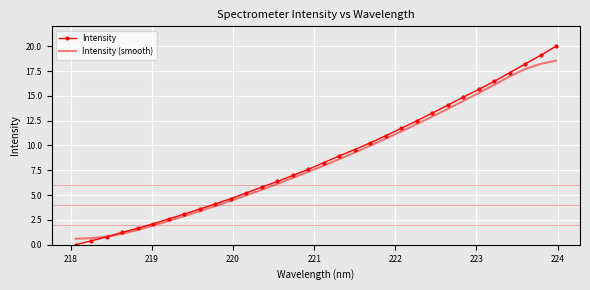

What are all the series names shown in the legend?

Intensity, Intensity (smooth)